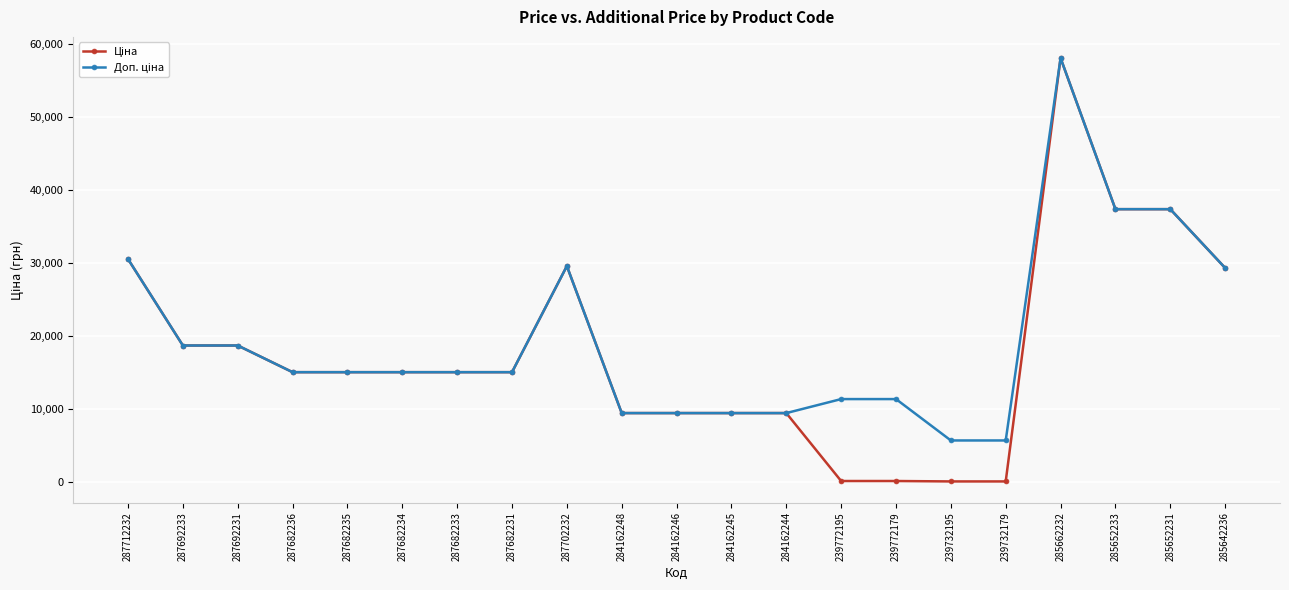

At how many categories does at least one series exceed 7810?

19